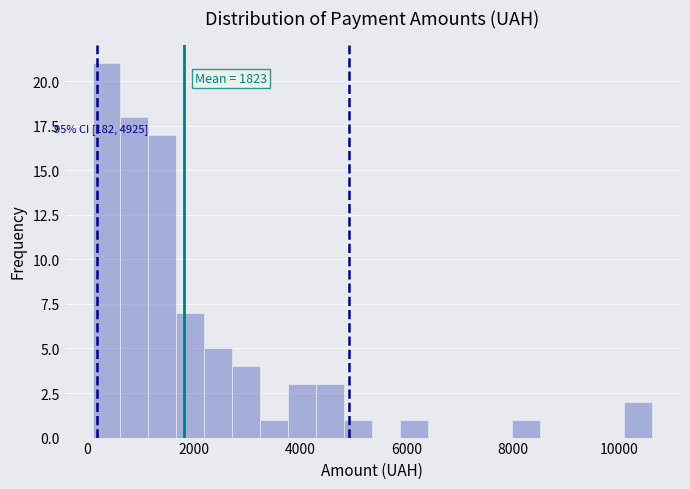

Around what value on the x-axis is the tallest bar? Give the approximate position of its centre, as read against the axis.

400